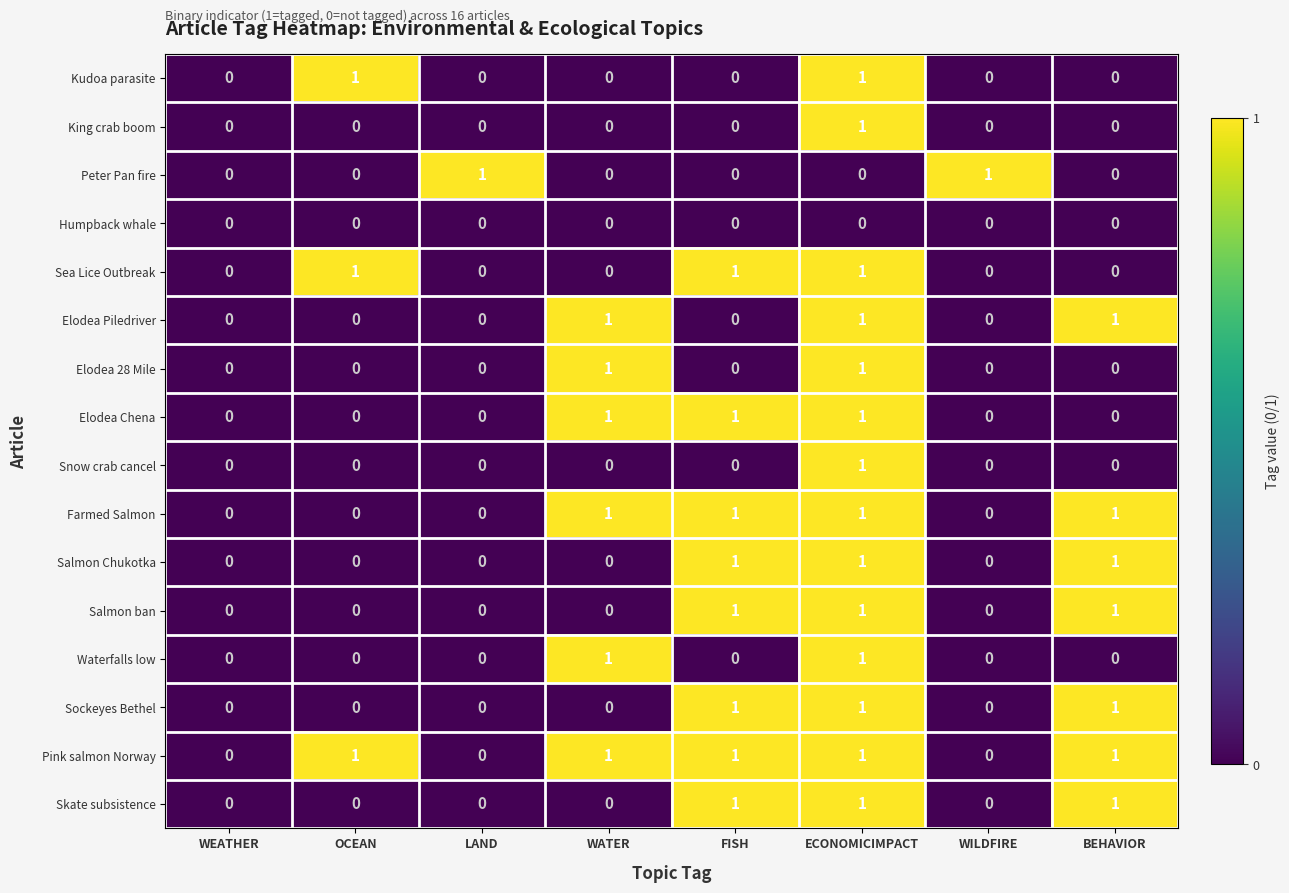

Which series has the largest total across all categories?

Pink salmon Norway